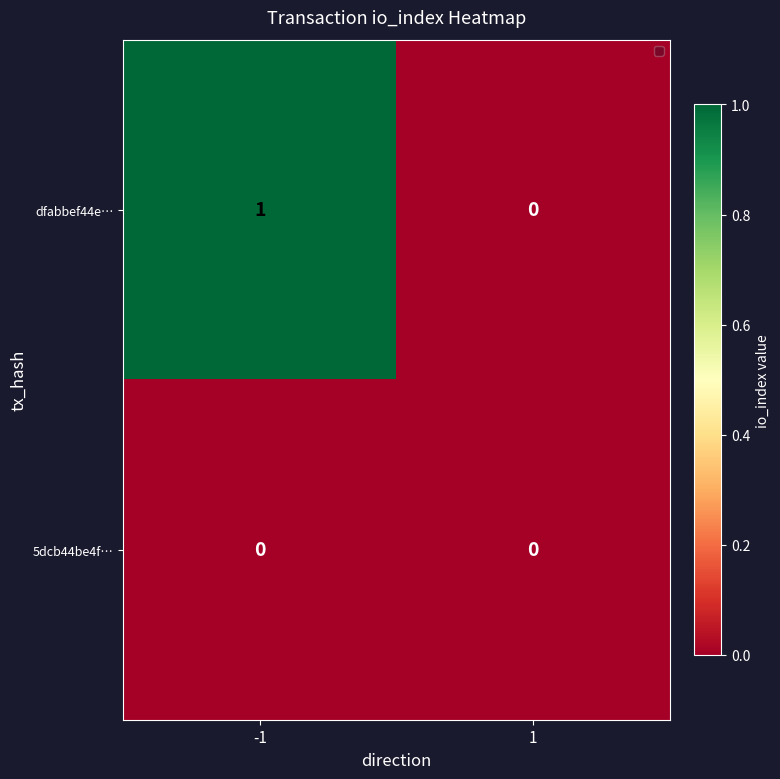

Rank the series at -1 from lowest to highest value.

5dcb44be4f…, dfabbef44e…